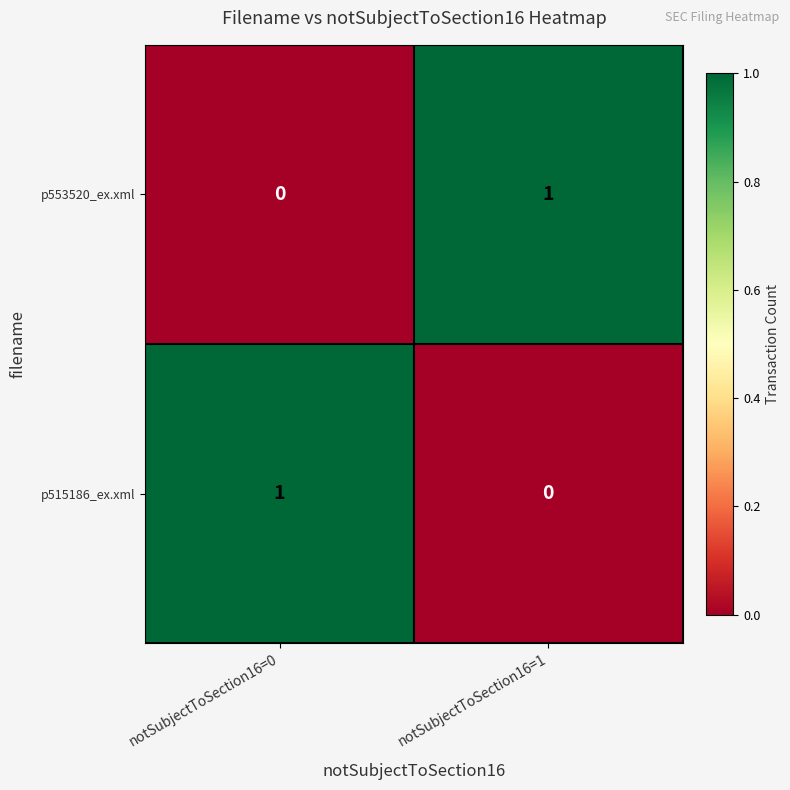

Is the value of p515186_ex.xml at notSubjectToSection16=0 greater than the value of p553520_ex.xml at notSubjectToSection16=0?

Yes